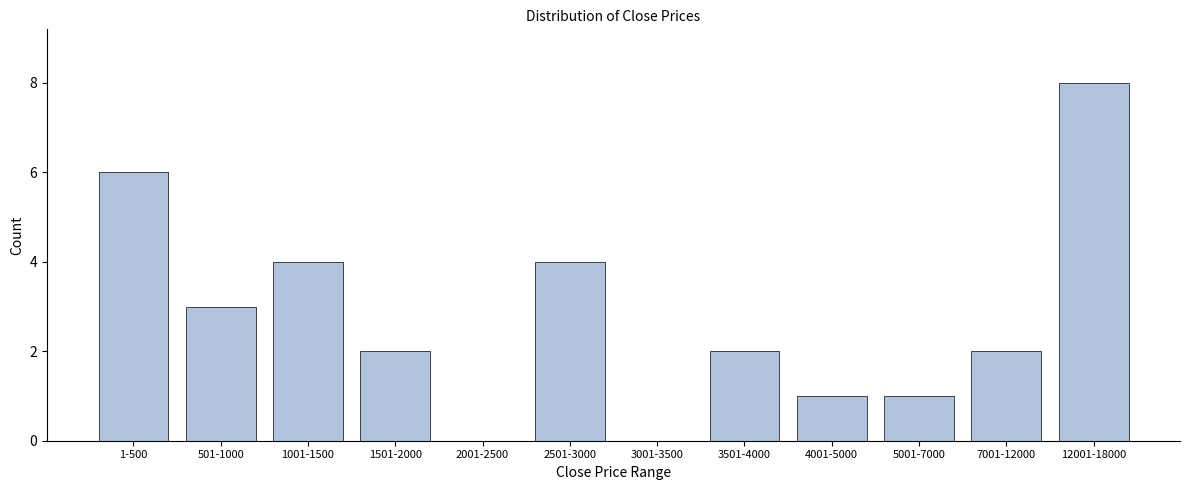

Reading left to right, what are all the values shown in this chart?

1-500=6	501-1000=3	1001-1500=4	1501-2000=2	2001-2500=0	2501-3000=4	3001-3500=0	3501-4000=2	4001-5000=1	5001-7000=1	7001-12000=2	12001-18000=8